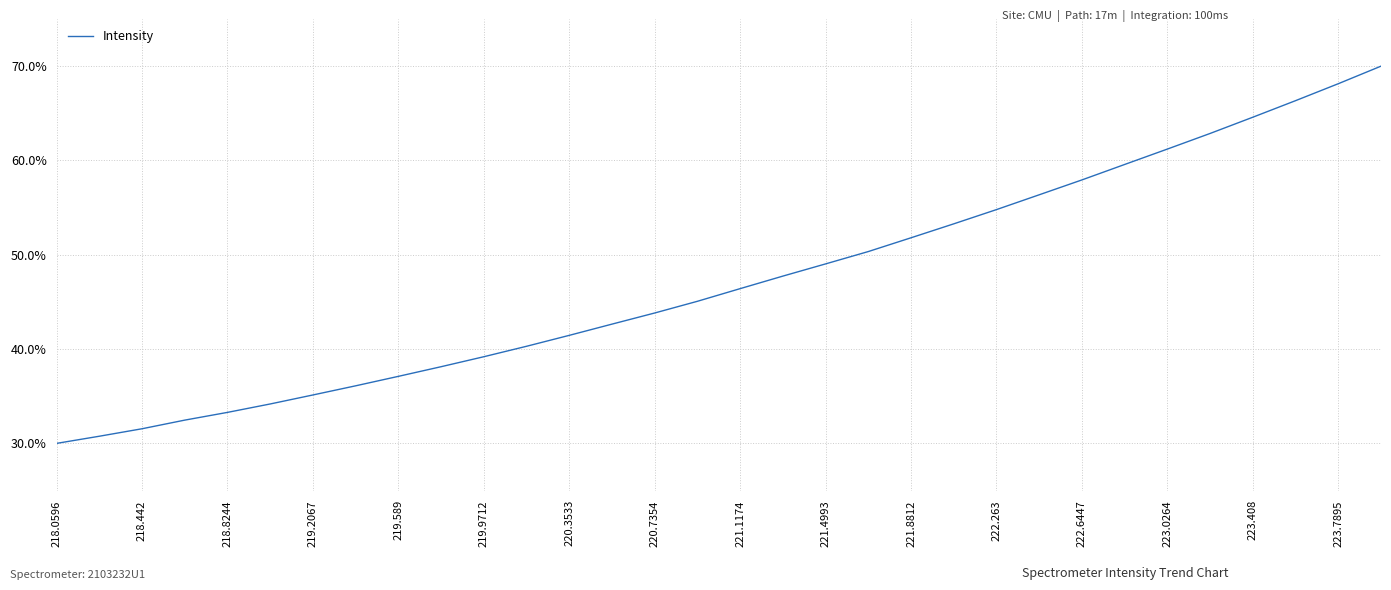

What is the greatest value displayed?

70.0